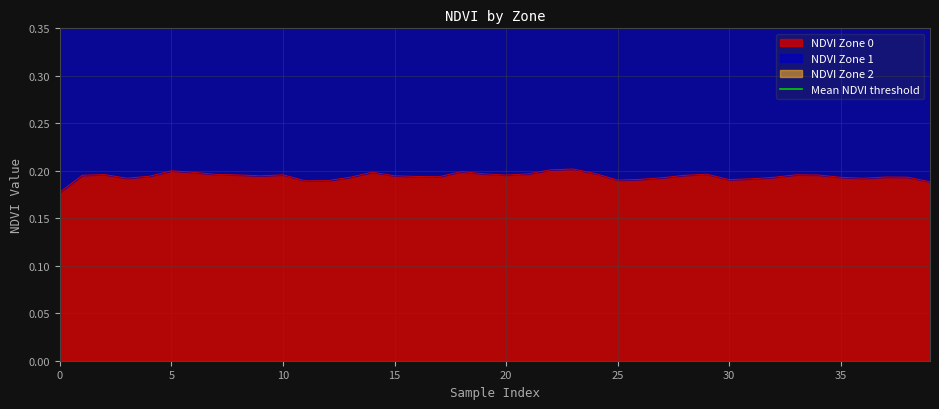

Which has a higher value, 6 or 35?

6